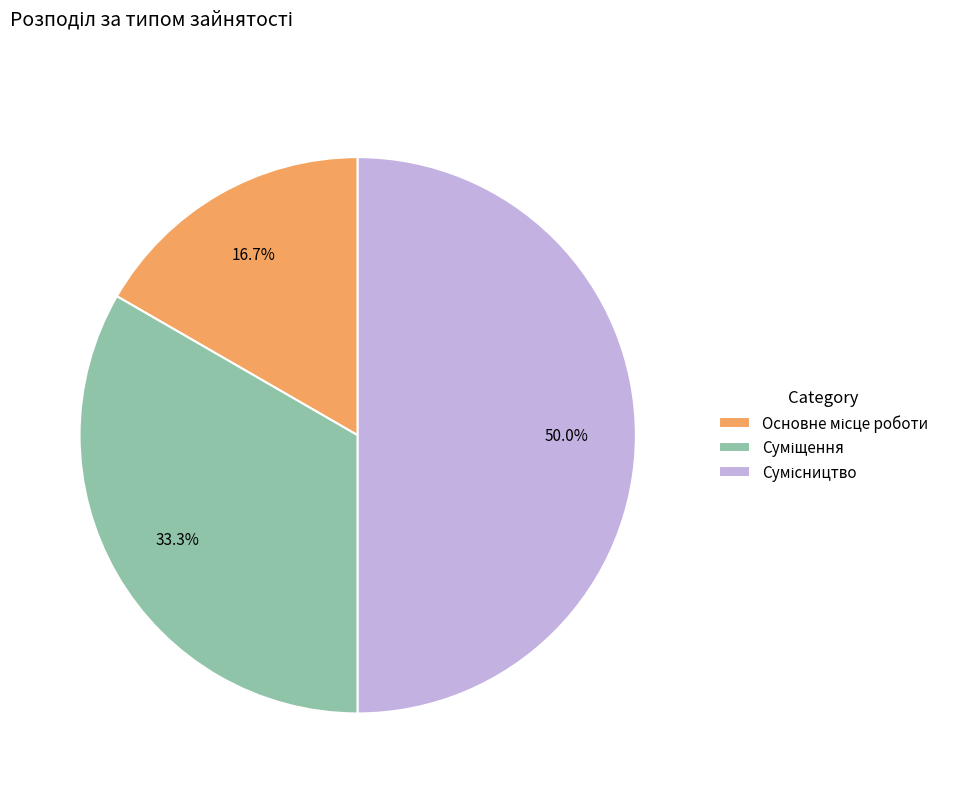

Which slice is the largest?

Сумісництво